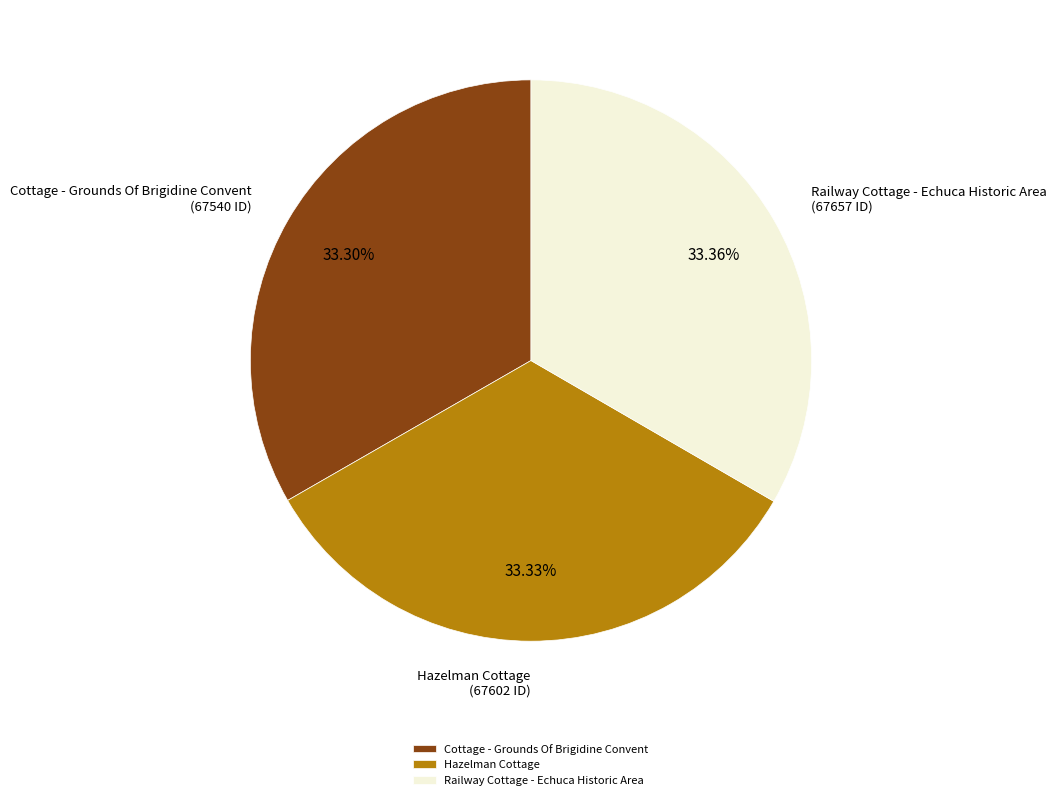

Is the sum of Cottage - Grounds Of Brigidine Convent and Hazelman Cottage greater than half?

Yes